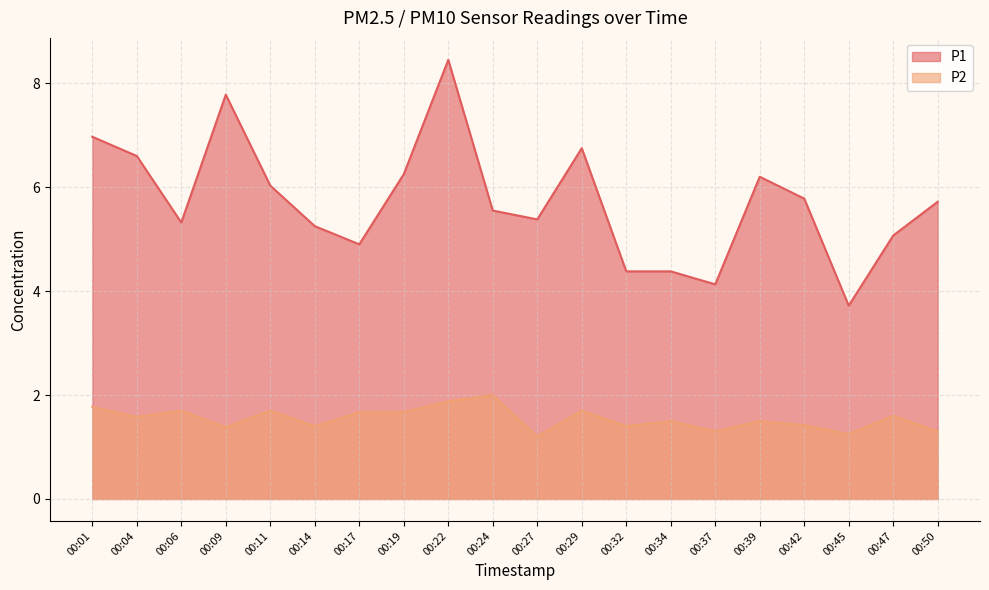

What value does the P1 series have at 00:17?

4.9